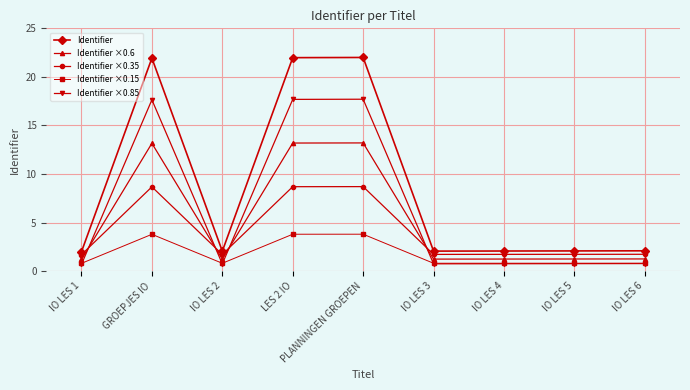

What is the smallest value displayed?

0.7